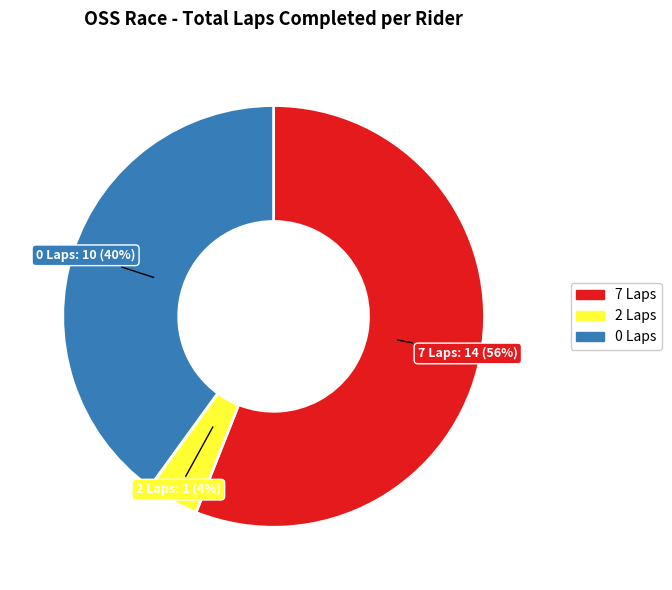

The 0 Laps slice represents 40% of the pie. True or false?

True